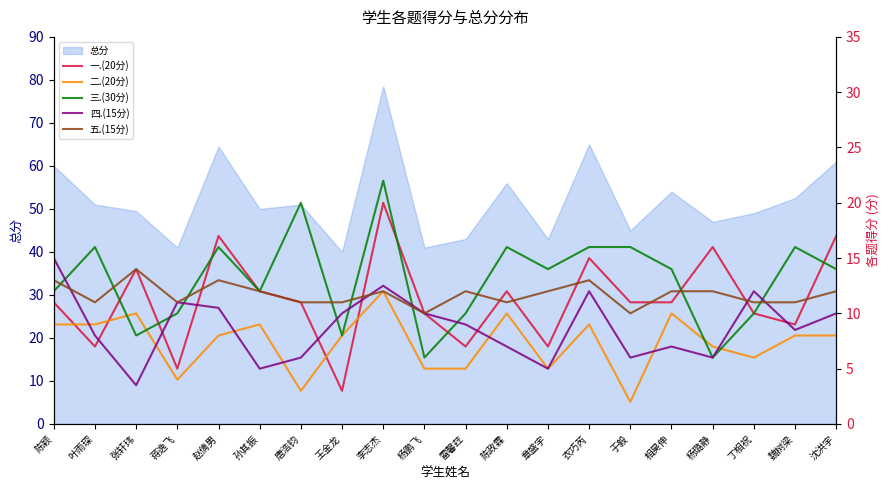

Does the chart have visible grid lines?

No